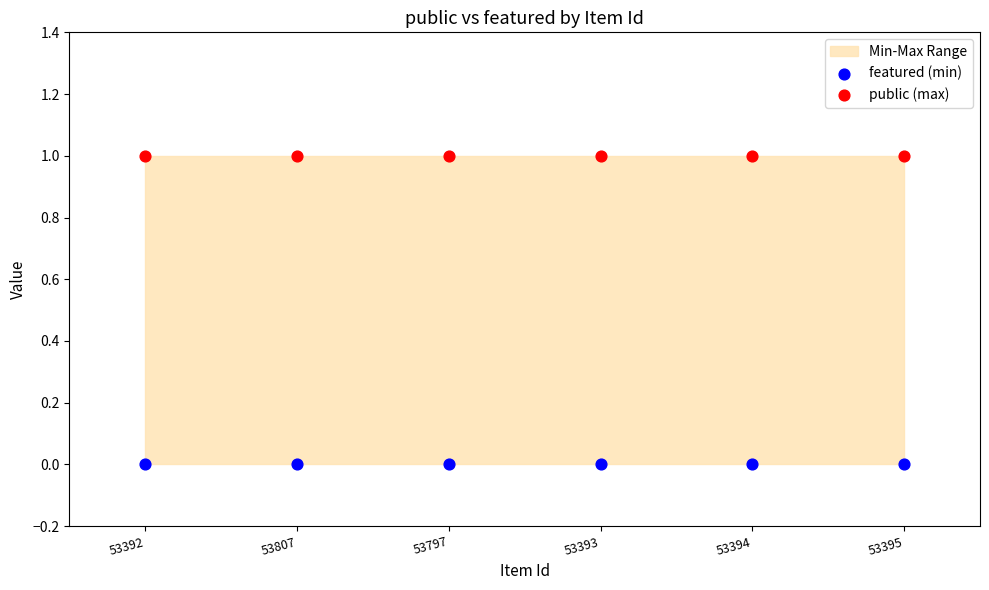

Which series reaches the maximum Y coordinate?

public (max)